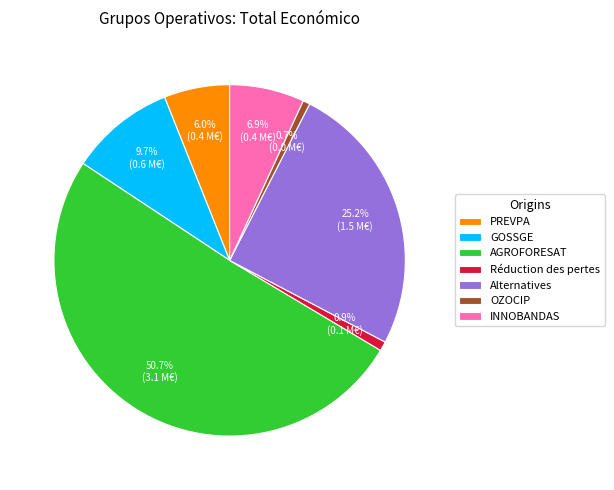

Is there any slice that represents more than half of the pie?

Yes